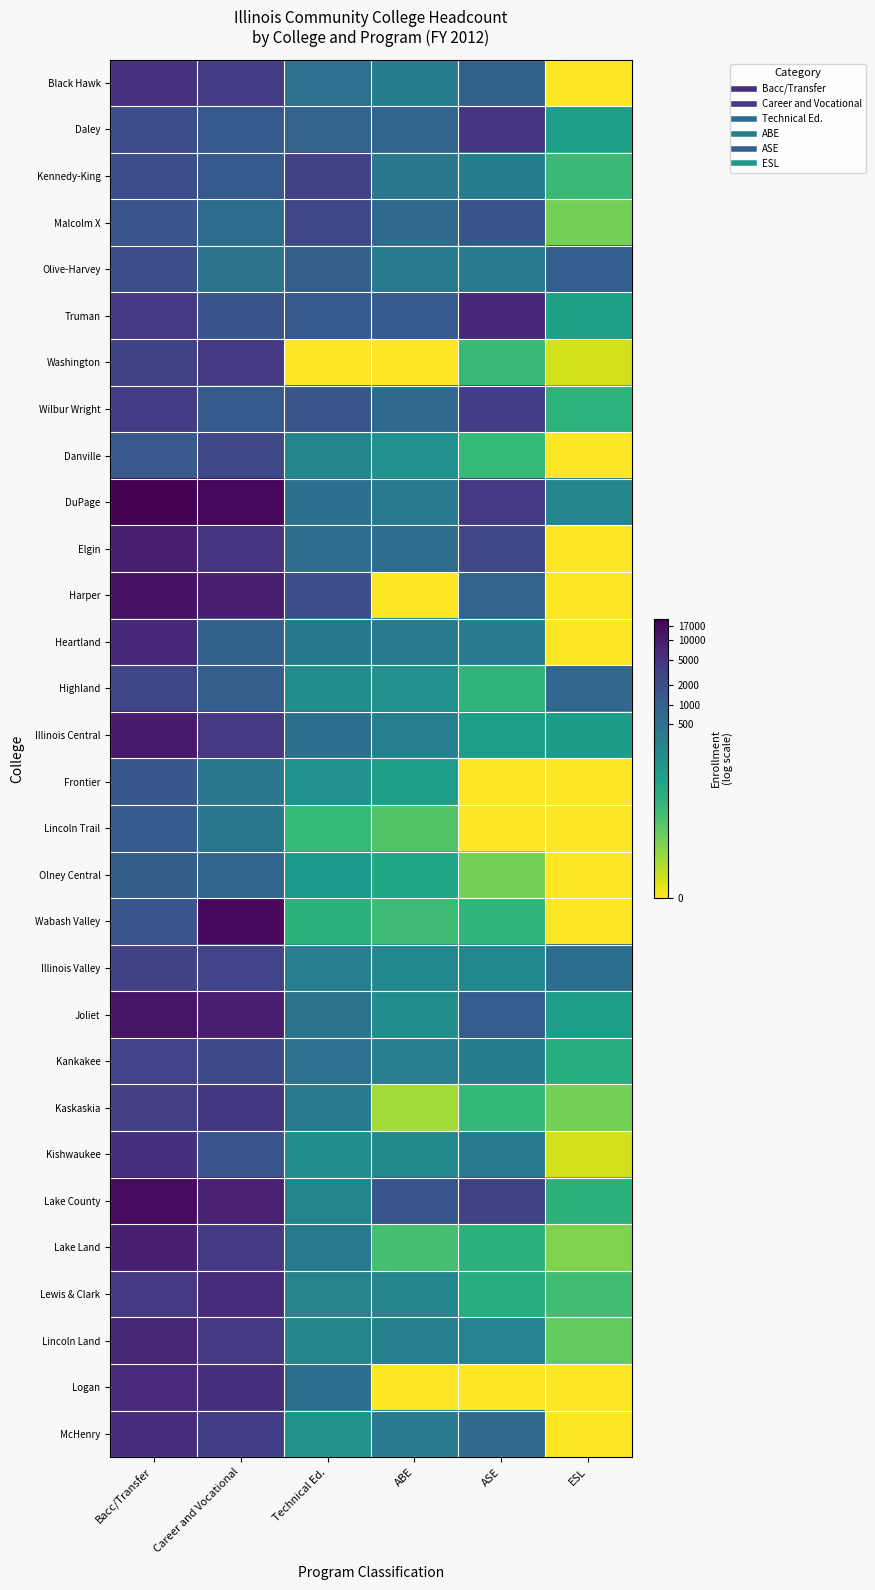

What is the greatest value displayed?

10.0